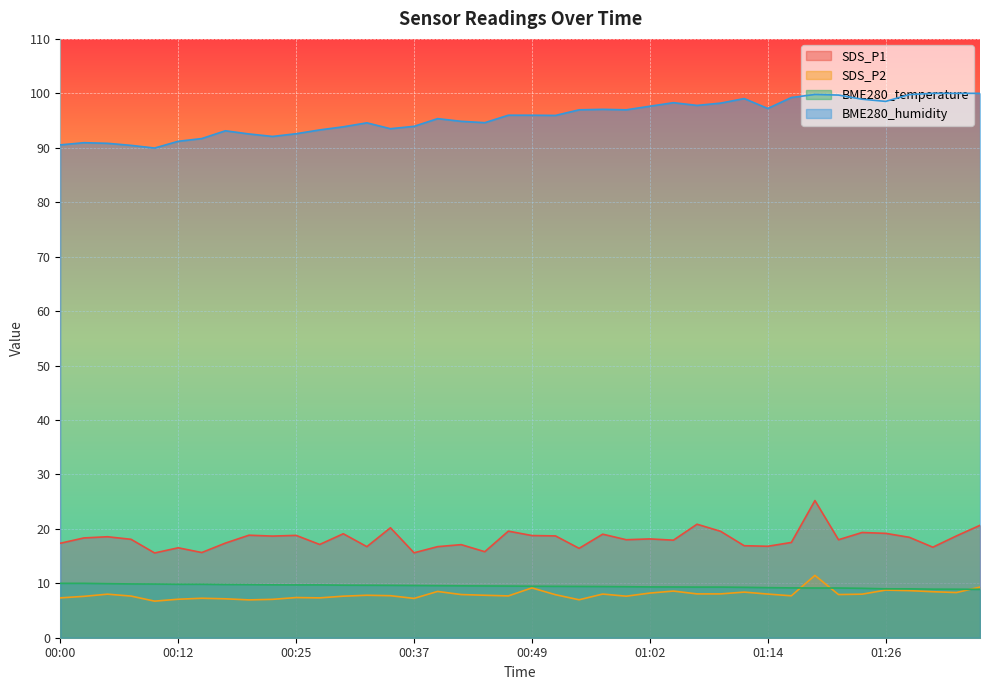

What is the difference between the maximum and minimum values in the SDS_P2 series?

4.7